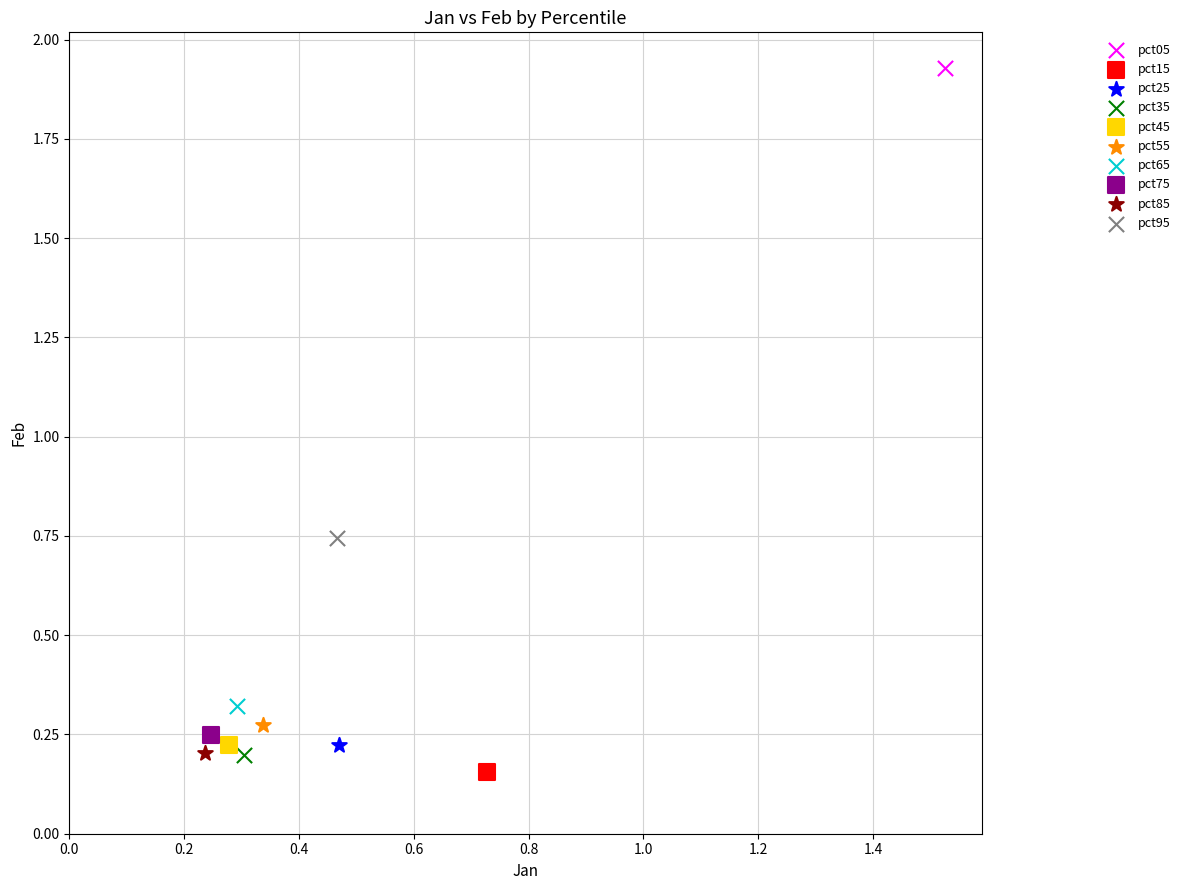

What are all the series names shown in the legend?

pct05, pct15, pct25, pct35, pct45, pct55, pct65, pct75, pct85, pct95